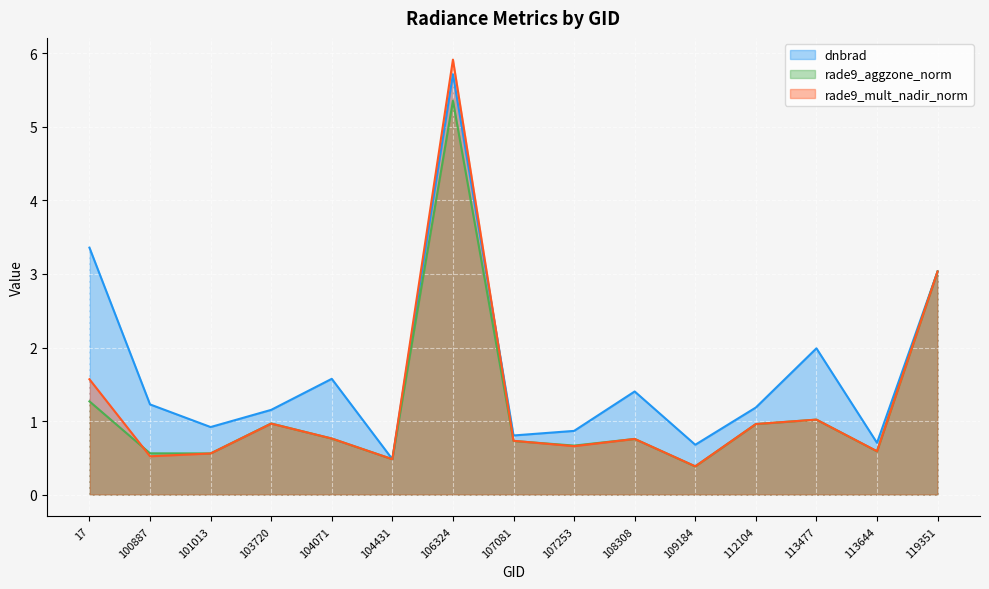

Reading left to right, transcribe all the data shown in this chart.

dnbrad: 3.4	1.2	0.9	1.2	1.6	0.5	5.7	0.8	0.9	1.4	0.7	1.2	2.0	0.7	3.0
rade9_aggzone_norm: 1.3	0.6	0.6	1.0	0.8	0.5	5.4	0.7	0.7	0.8	0.4	1.0	1.0	0.6	3.0
rade9_mult_nadir_norm: 1.6	0.5	0.6	1.0	0.8	0.5	5.9	0.7	0.7	0.8	0.4	1.0	1.0	0.6	3.0